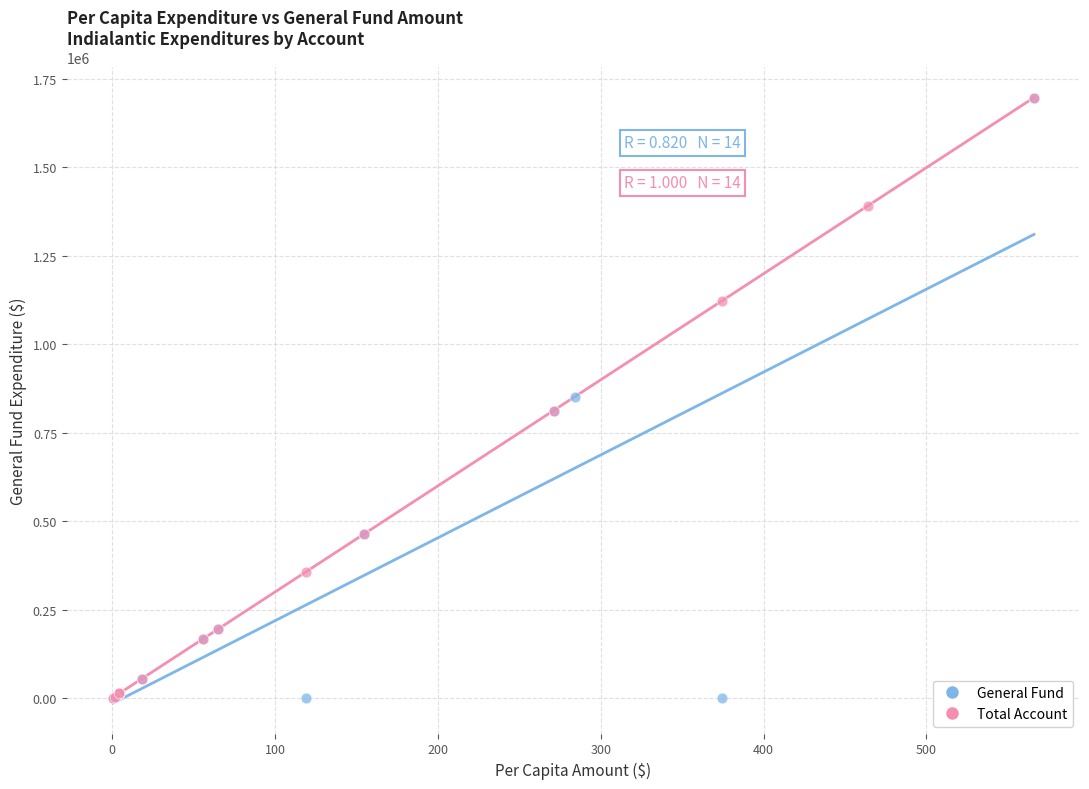

Which series has the widest spread of Y values?

General Fund